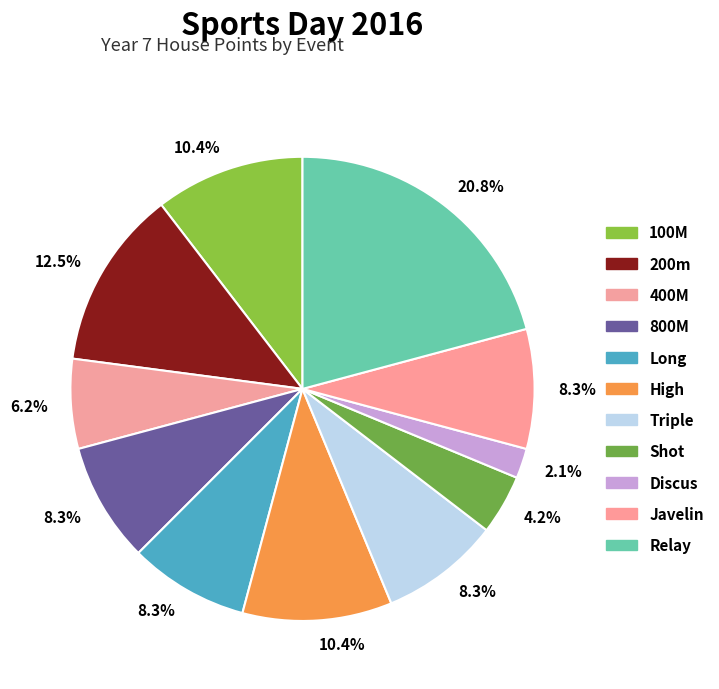

Is there any slice that represents more than half of the pie?

No